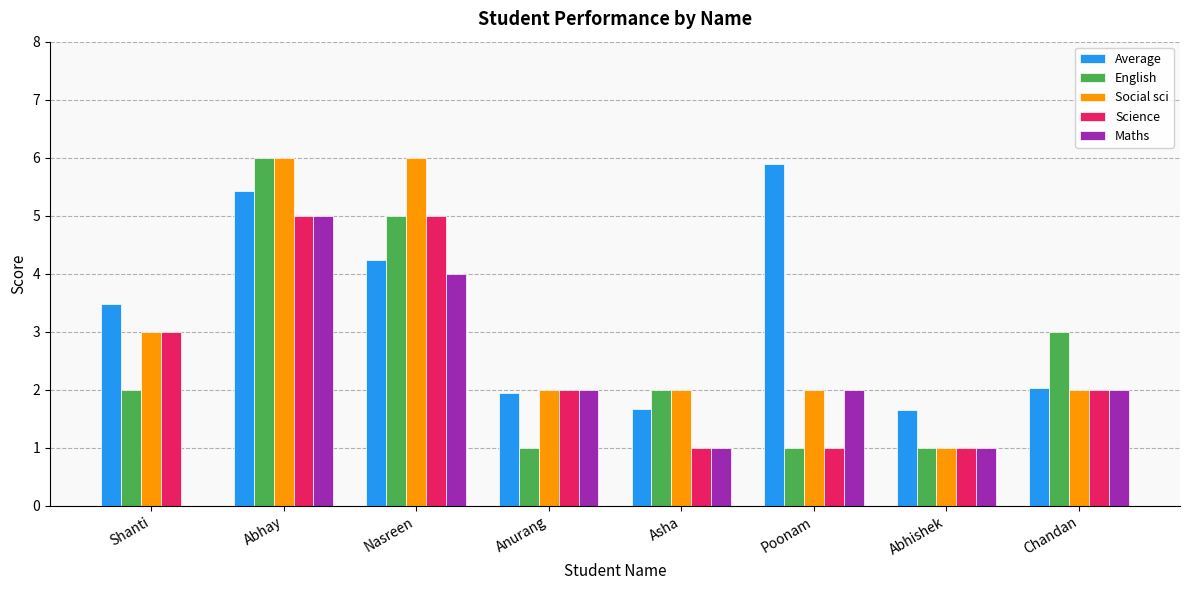

At which category is the sum across all series the highest?

Abhay